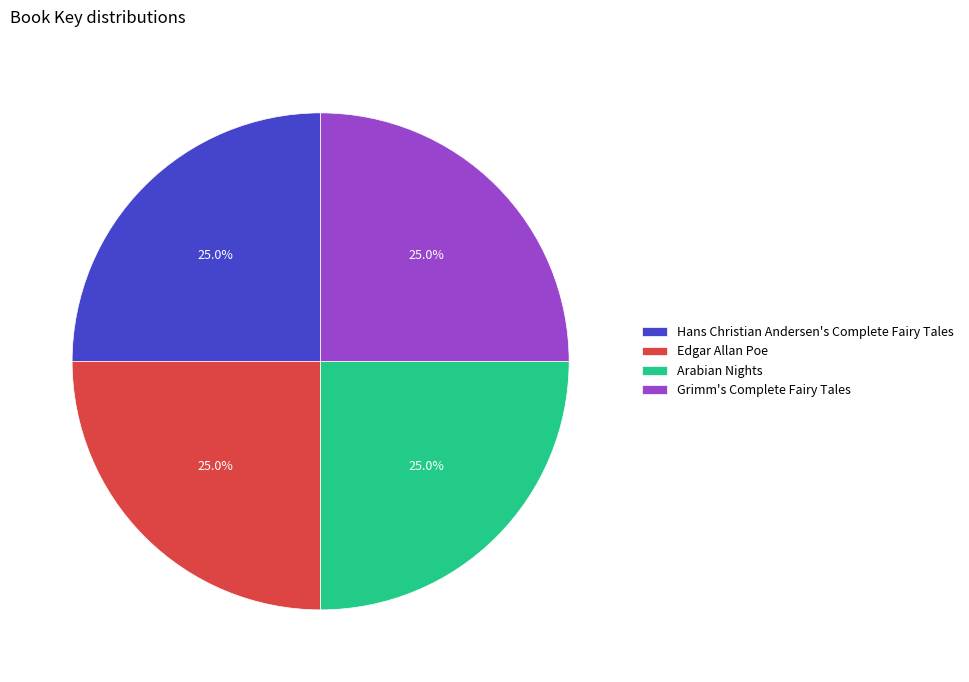

What percentage is NOT represented by Grimm's Complete Fairy Tales?

75.0%